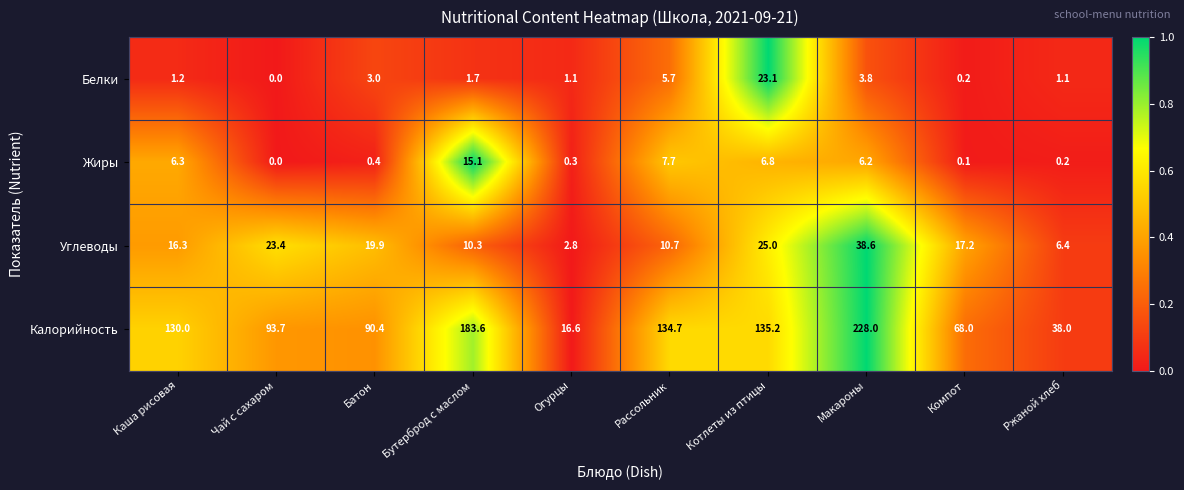

At which category does the chart reach its peak across all series?

Макароны